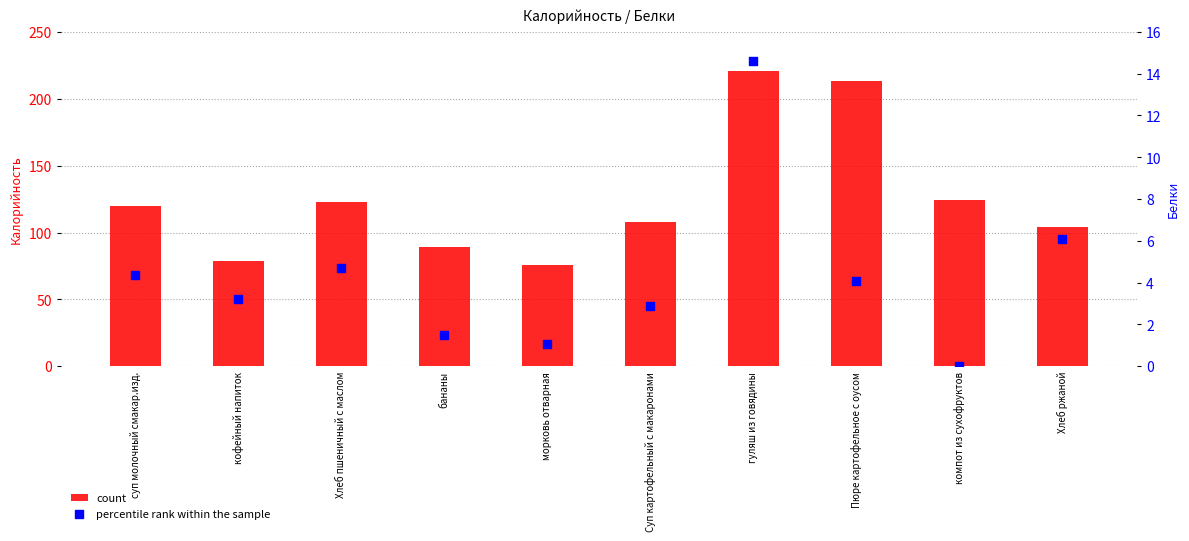

Which series contains the lowest Y value?

percentile rank within the sample